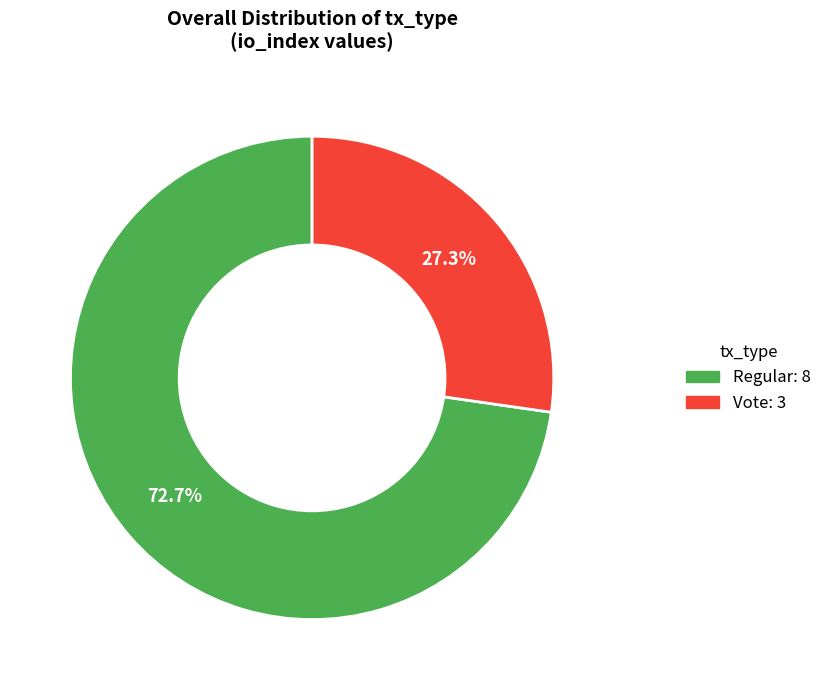

Which slice is the largest?

Regular